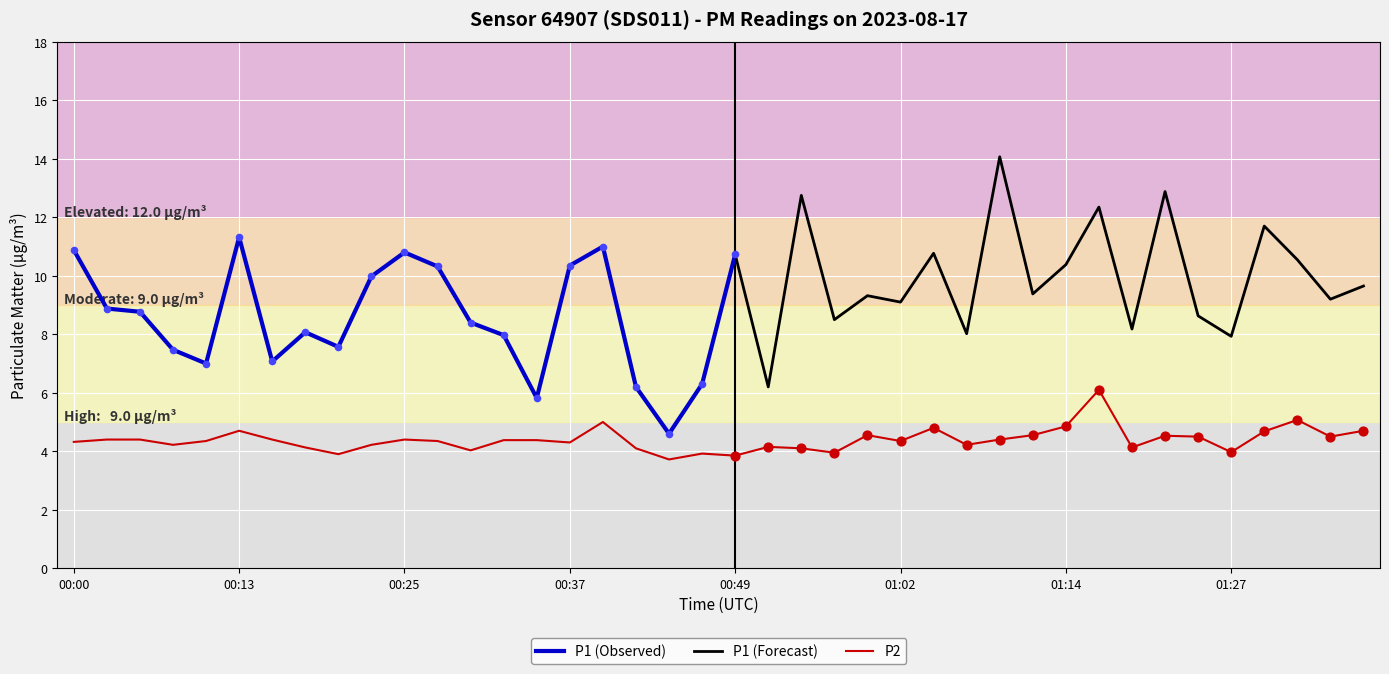

What is the ratio of the value at 00:35 to the value at 01:34?

1.0